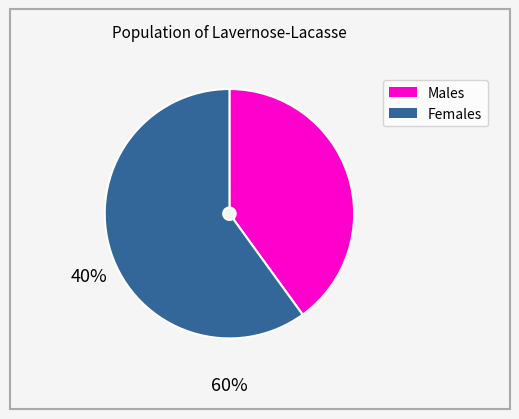

Count the number of slices in the pie.

2